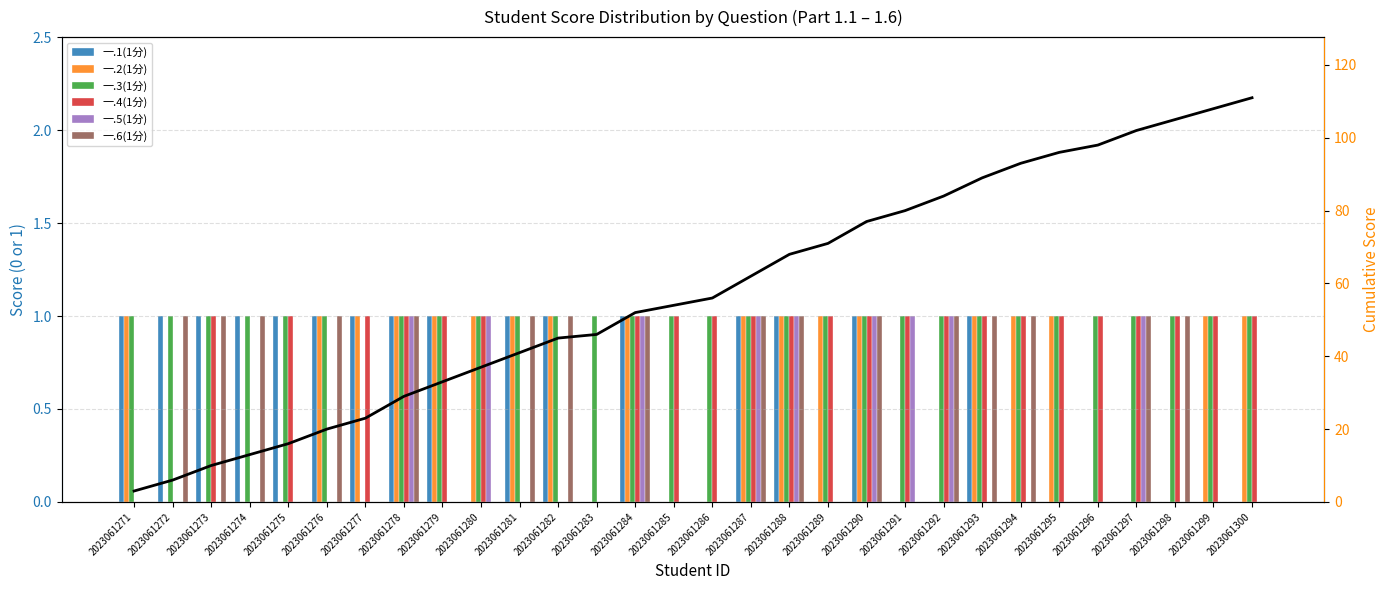

Rank the series at 2023061275 from lowest to highest value.

一.2(1分), 一.5(1分), 一.6(1分), 一.1(1分), 一.3(1分), 一.4(1分)